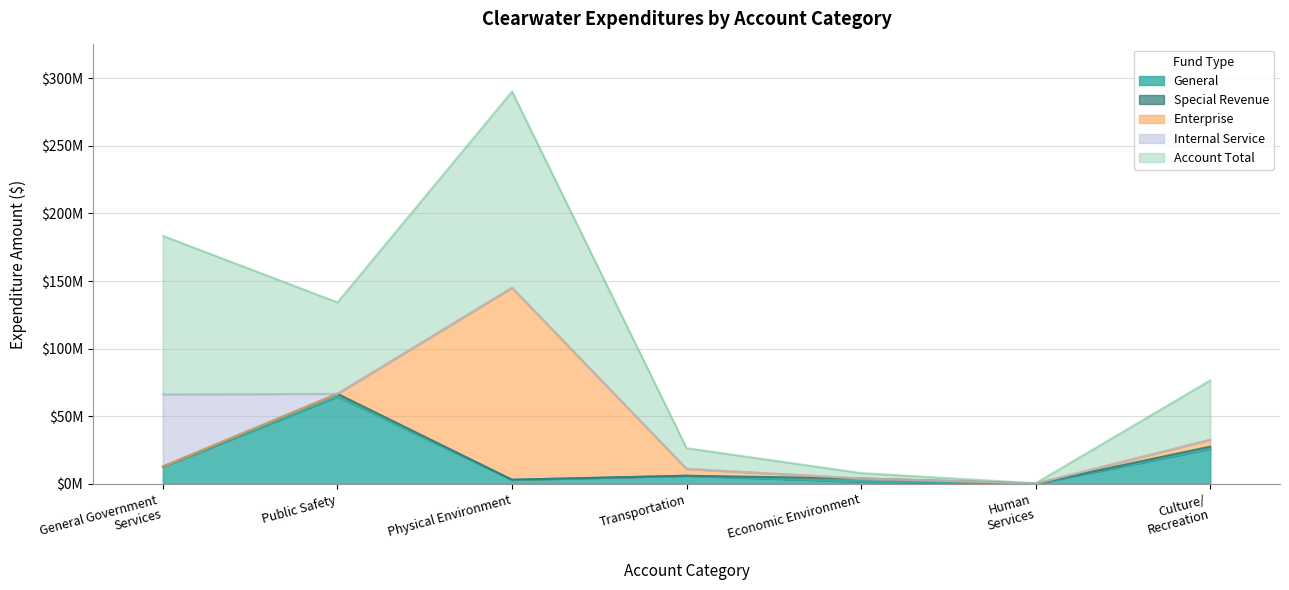

Count the number of data series in this chart.

5